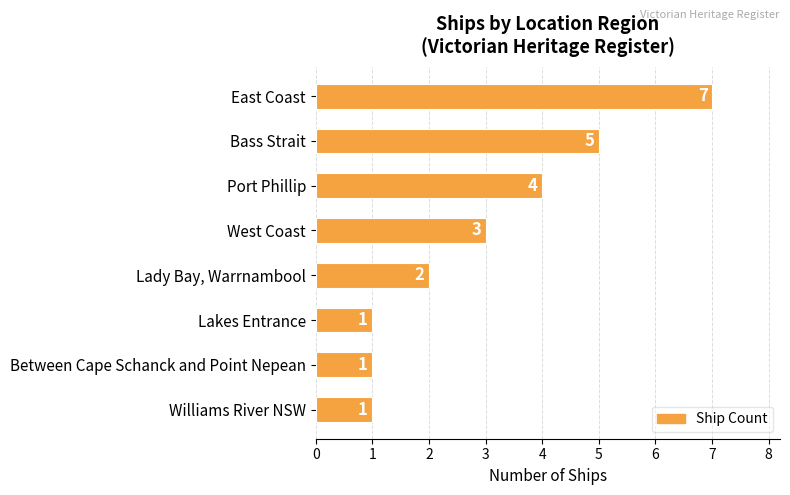

Is it true that the value at Port Phillip is 7?

False